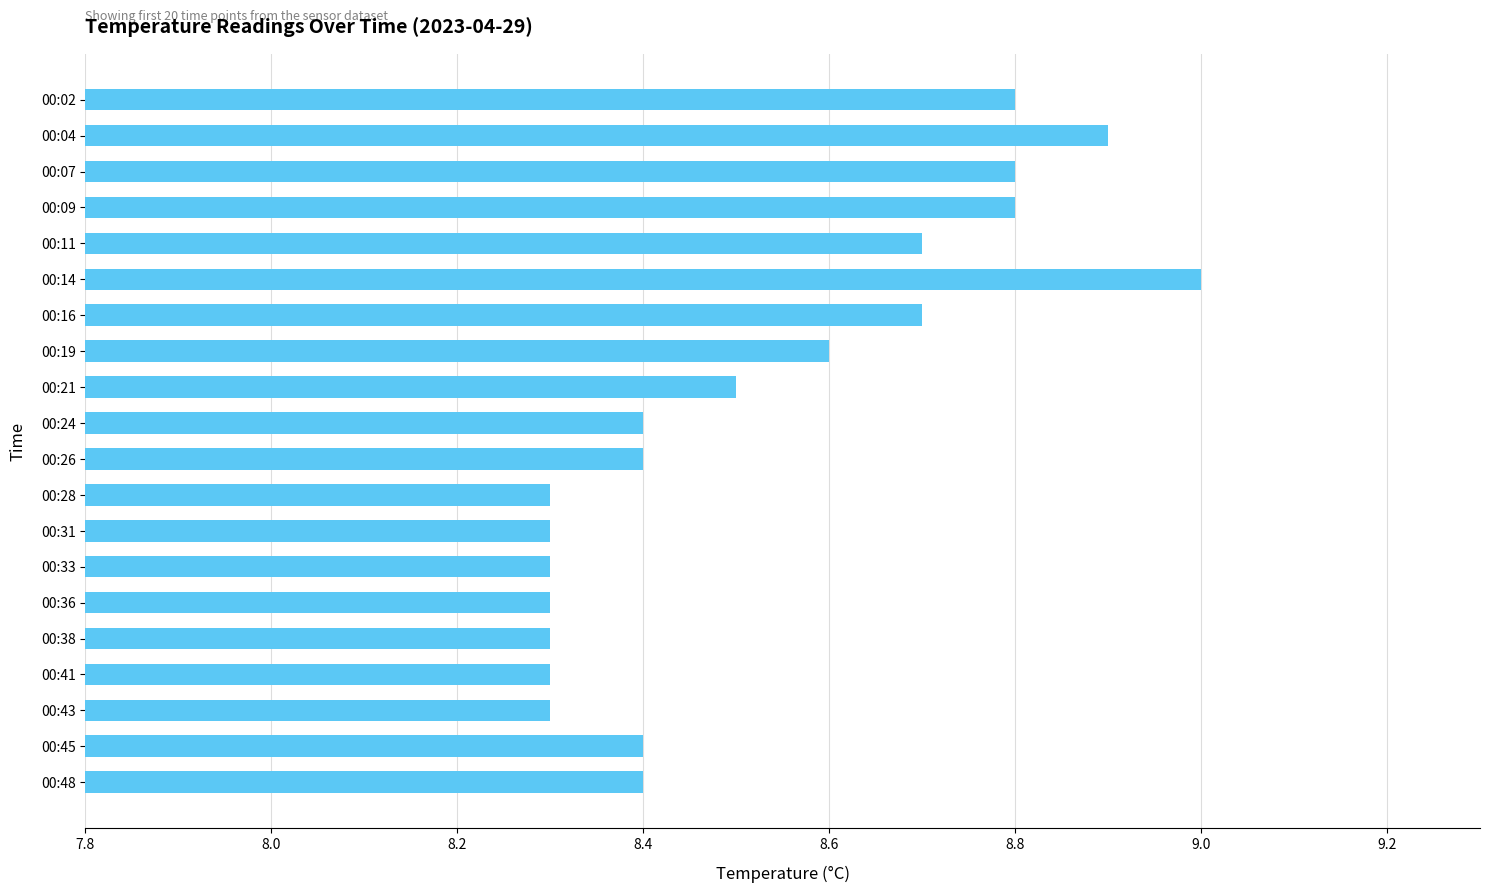

What is the average value?

8.5